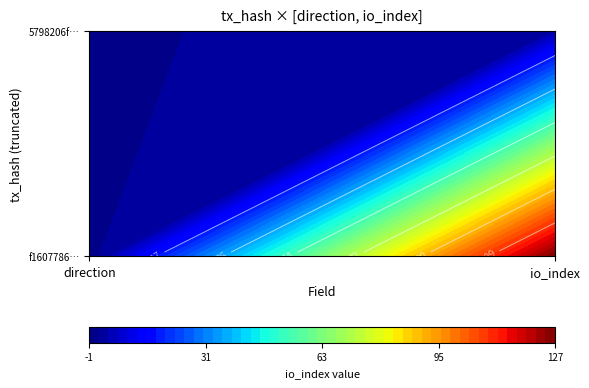

Which has a higher value, 1 or -1?

1